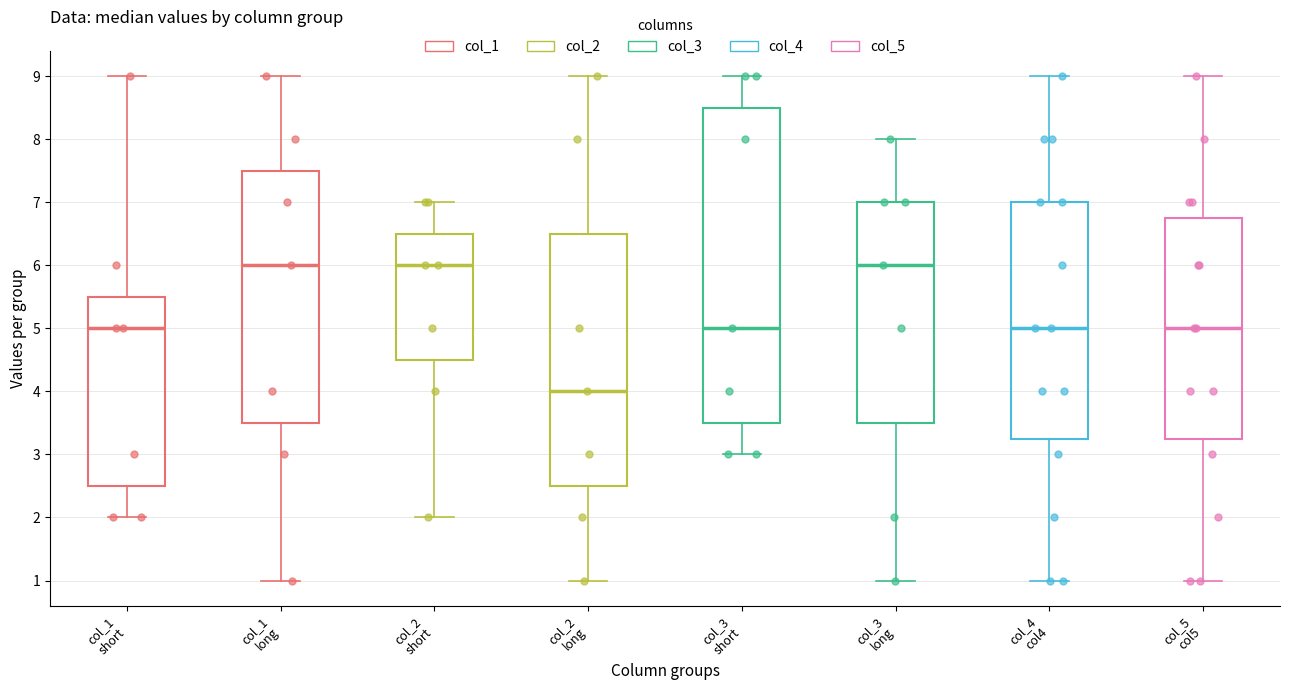

Which box is the tallest, from its lower edge to its upper edge?

col_3 short